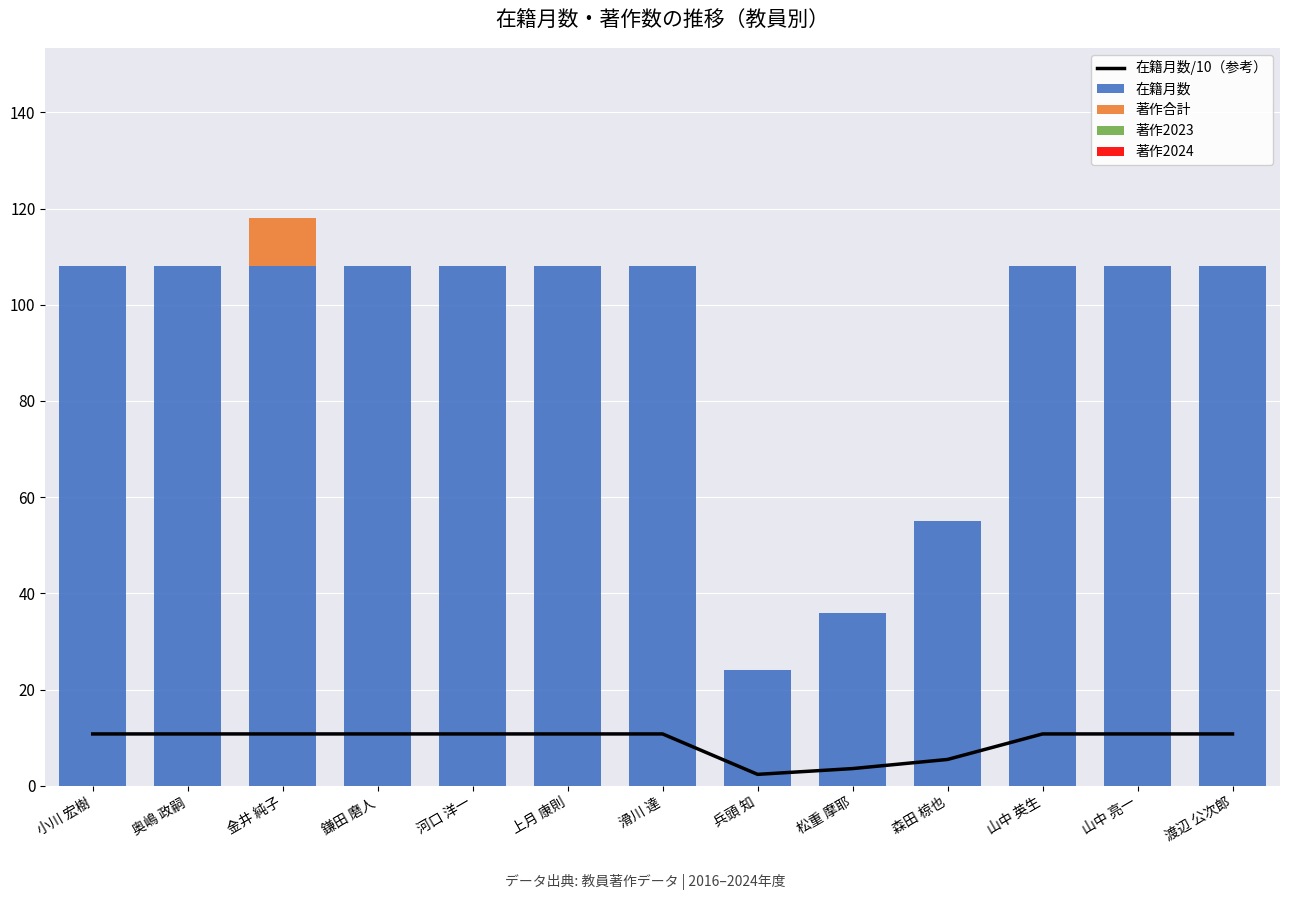

Between 小川 宏樹 and 奥嶋 政嗣, which series saw the biggest shift?

在籍月数/10（参考）